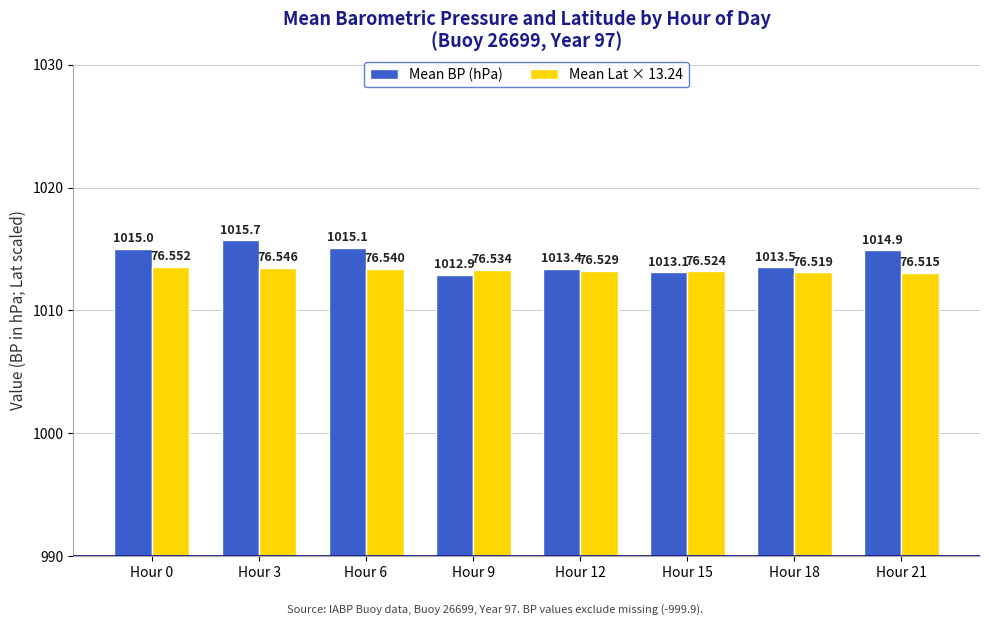

Which series has the largest range (max minus min)?

Mean BP (hPa)